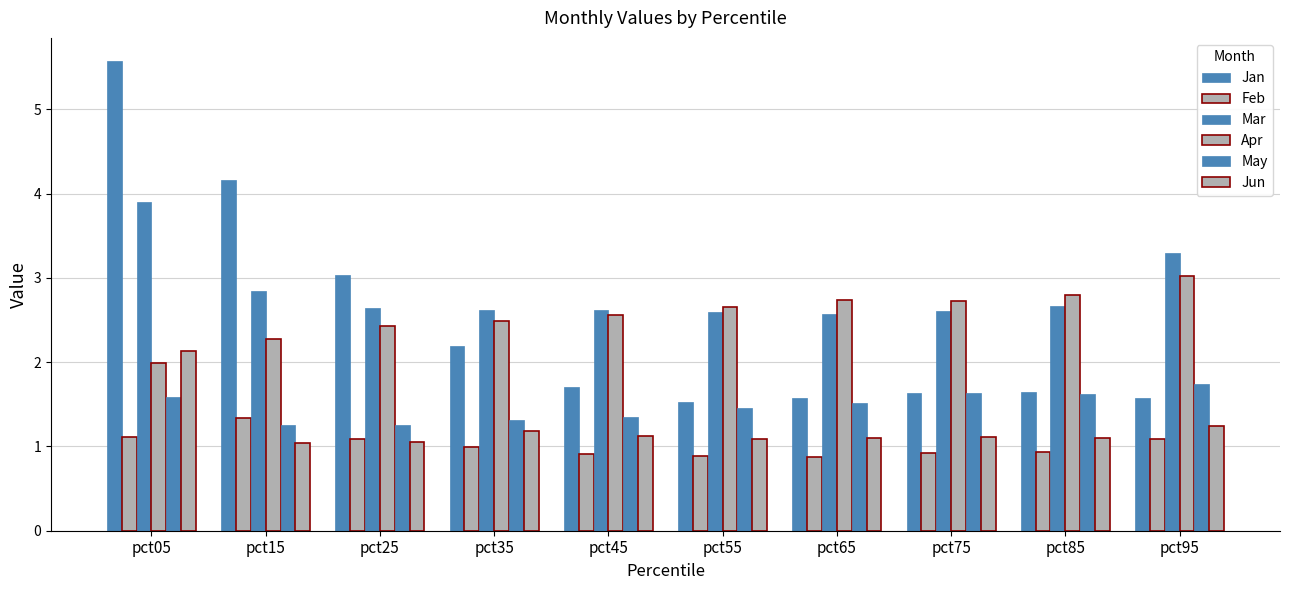

How many bars are there in each group?

6